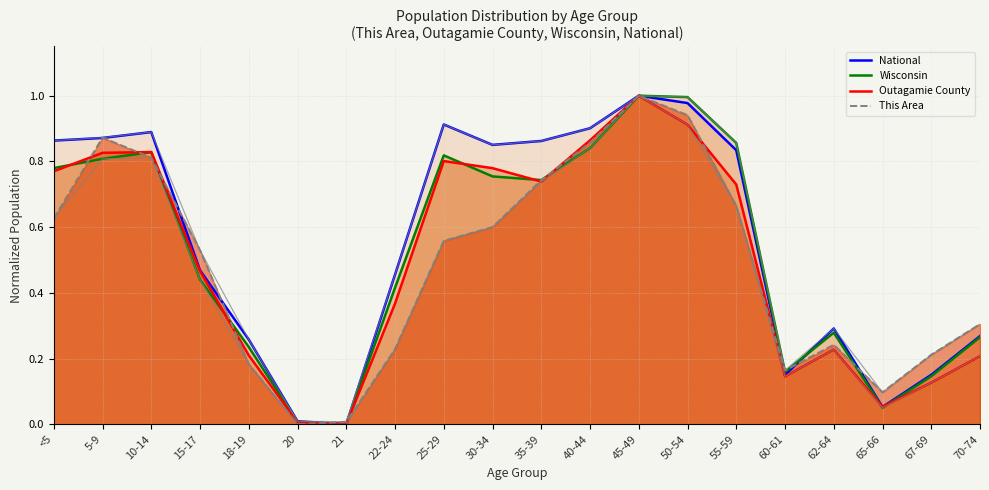

Reading left to right, transcribe all the data shown in this chart.

This Area: 0.6	0.9	0.8	0.5	0.2	0.0	0.0	0.2	0.6	0.6	0.7	0.9	1.0	0.9	0.7	0.2	0.2	0.1	0.2	0.3
Outagamie County: 0.8	0.8	0.8	0.5	0.2	0.0	0.0	0.4	0.8	0.8	0.7	0.9	1.0	0.9	0.7	0.1	0.2	0.1	0.1	0.2
Wisconsin: 0.8	0.8	0.8	0.4	0.2	0.0	0.0	0.4	0.8	0.8	0.7	0.8	1.0	1.0	0.9	0.2	0.3	0.1	0.1	0.3
National: 0.9	0.9	0.9	0.5	0.3	0.0	0.0	0.5	0.9	0.9	0.9	0.9	1.0	1.0	0.8	0.2	0.3	0.1	0.2	0.3